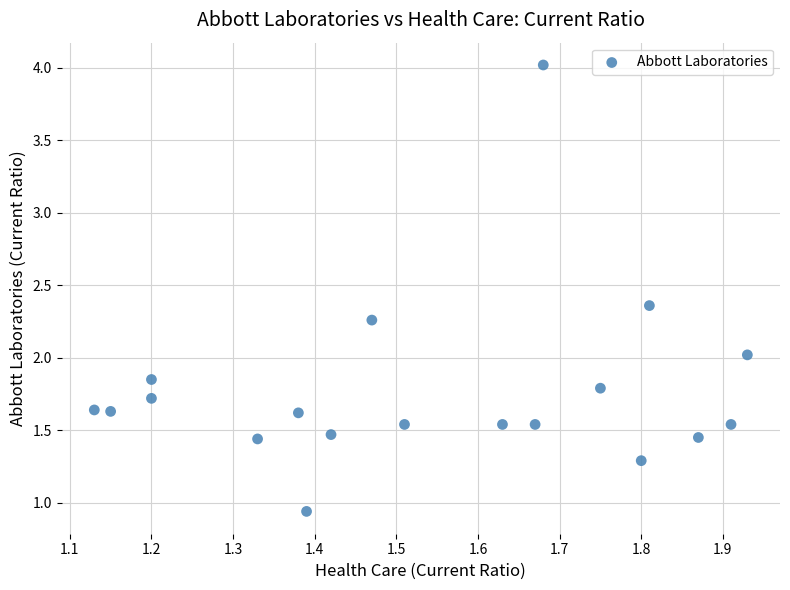

What is the range of Y values (max minus min)?

3.1